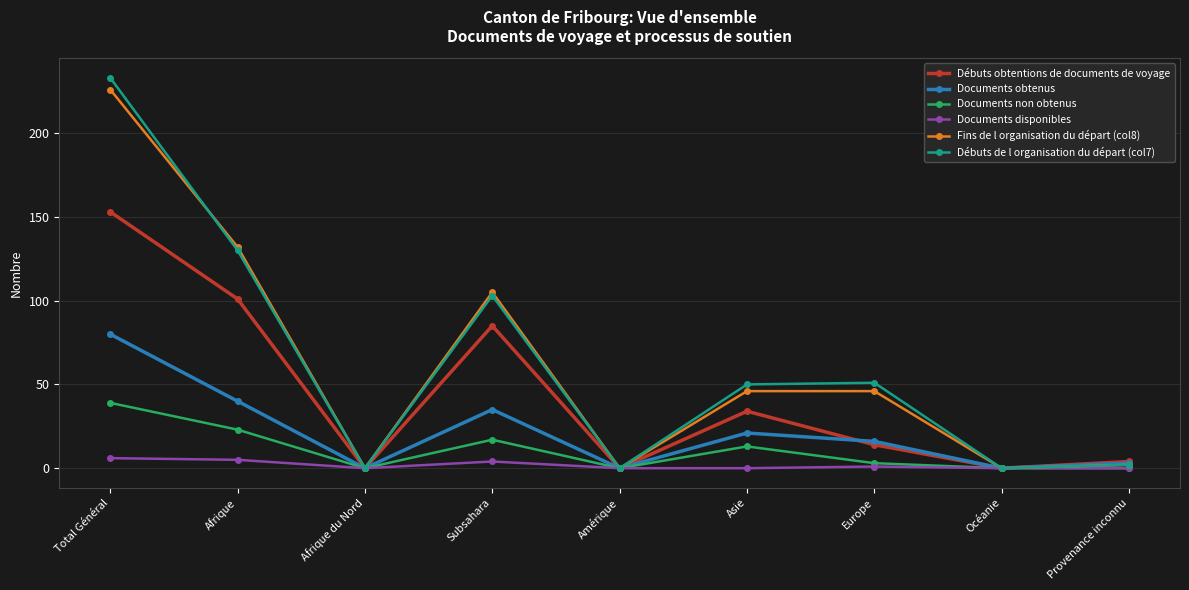

What is the label of the 3rd point from the right?

Europe